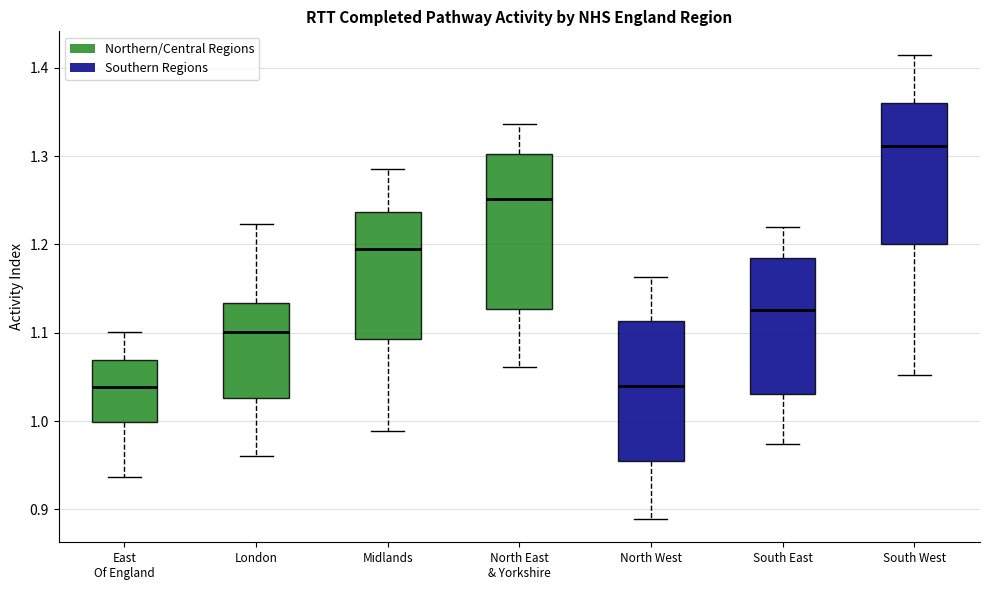

Comparing the boxes themselves (not the whiskers), which one is the tallest?

North East & Yorkshire